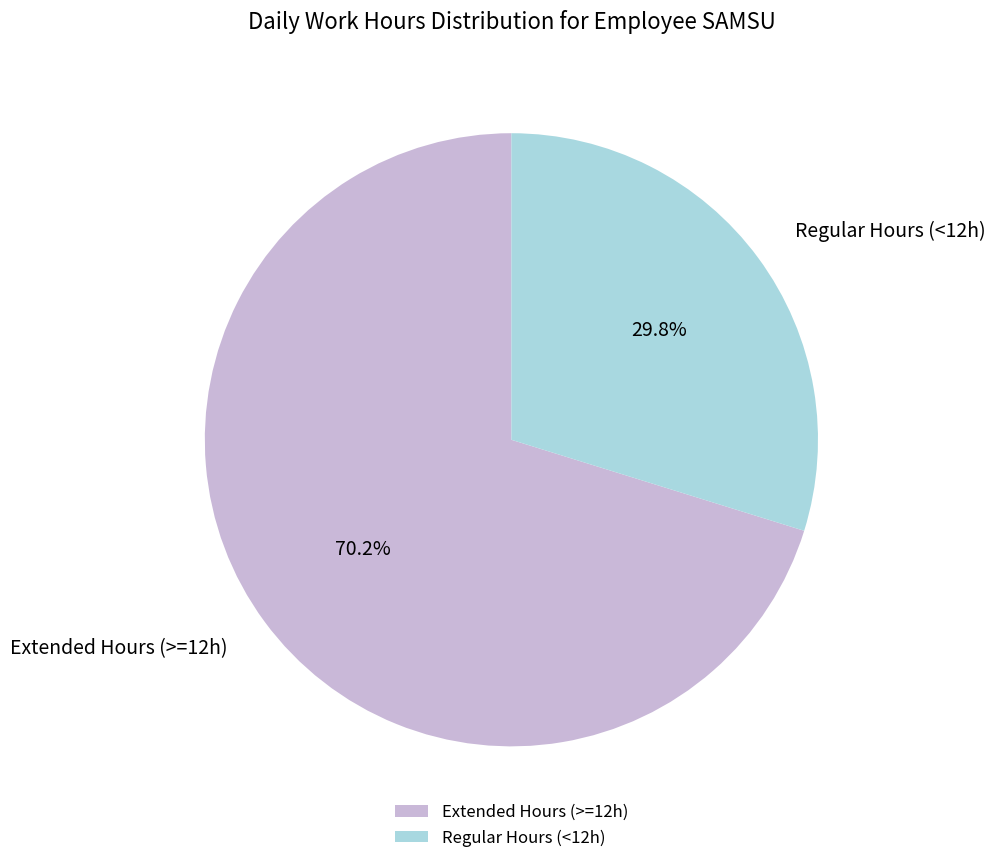

What is the smallest slice in the pie chart?

Regular Hours (<12h)